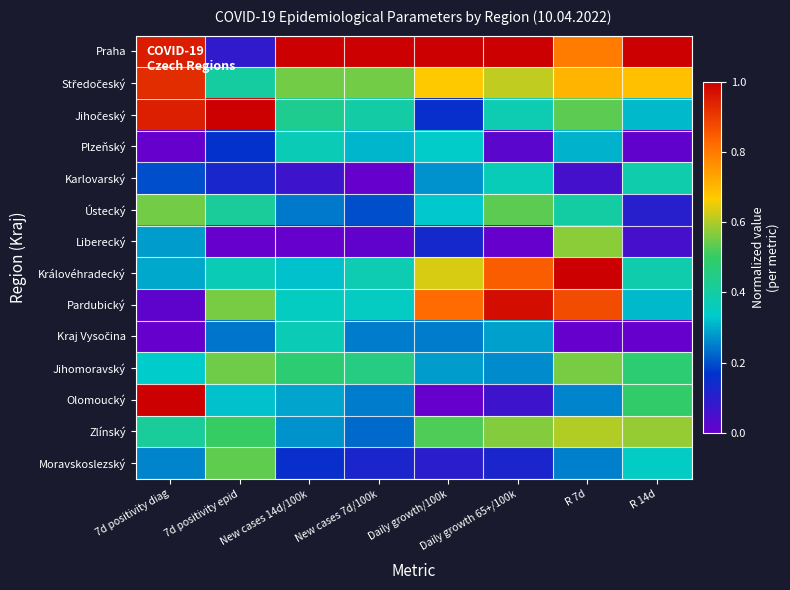

What is the greatest value displayed?

1.0